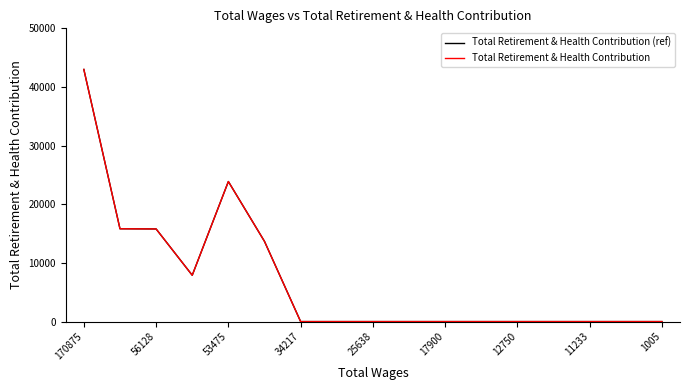

True or false: Total Retirement & Health Contribution (ref) and Total Retirement & Health Contribution cross at least once.

False